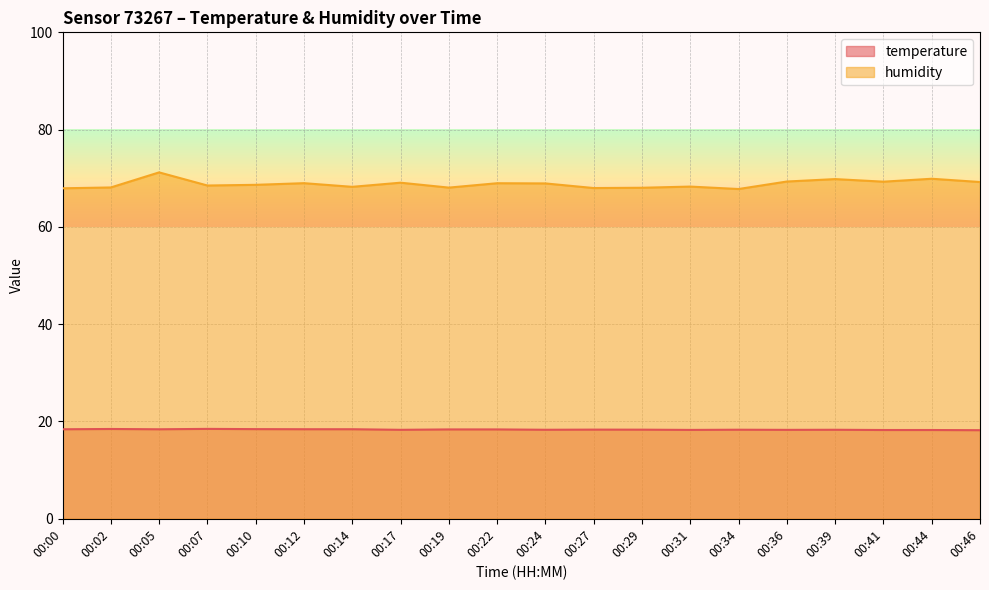

Does the chart display data point markers on the line(s)?

No